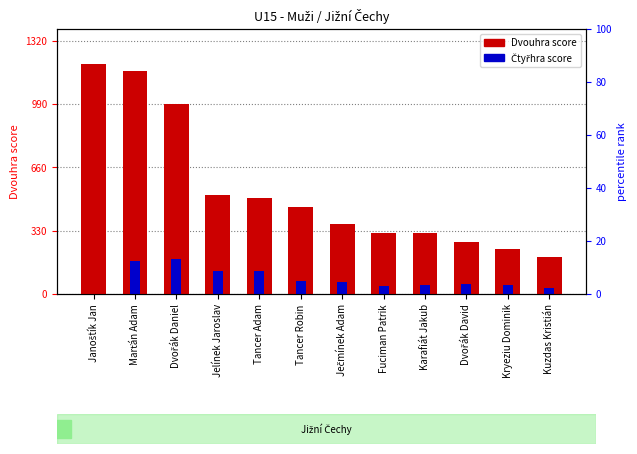

At how many categories does at least one series exceed 527?

3